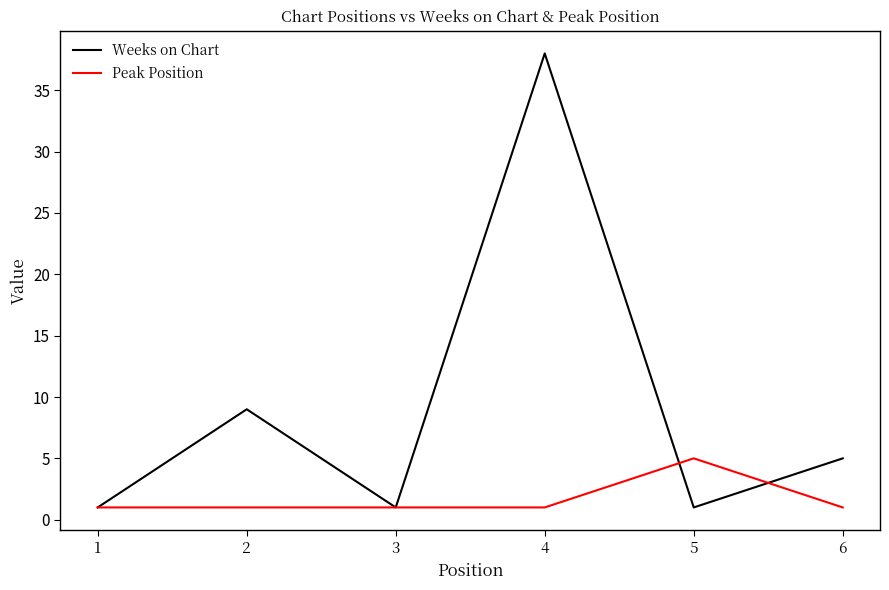

What is the spread (max minus min) of values at 6?

4